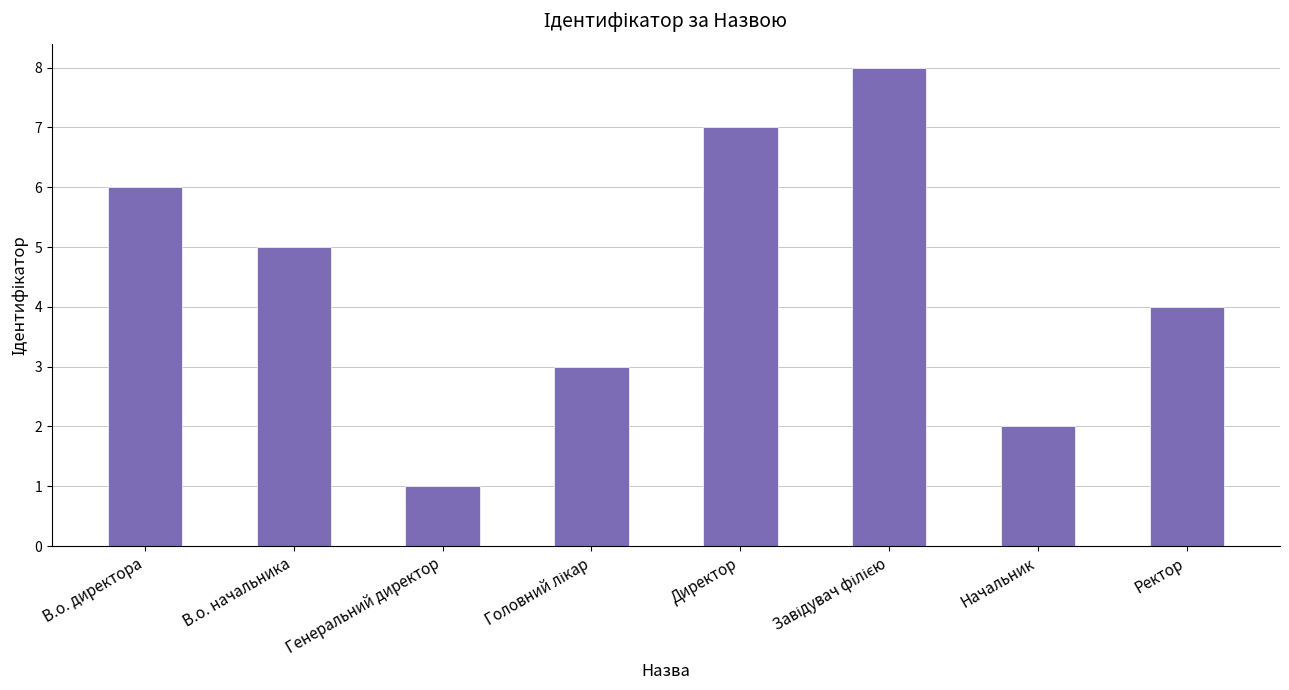

Which label corresponds to the smallest value in the chart?

Генеральний директор